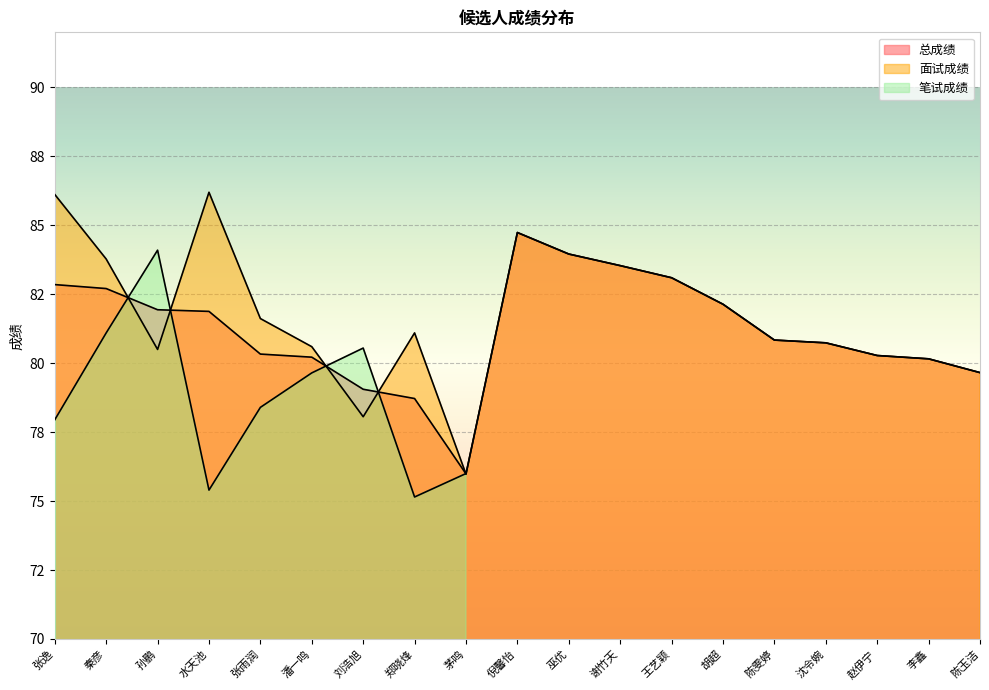

Where do 总成绩 and 面试成绩 first cross each other?

秦彦 and 孙鹏